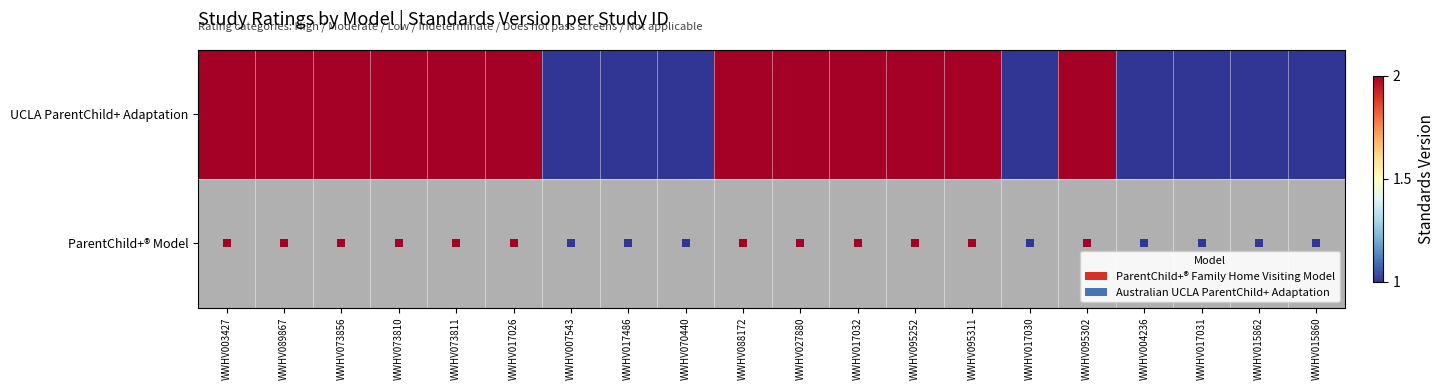

Which series has the widest spread of values?

UCLA ParentChild+ Adaptation